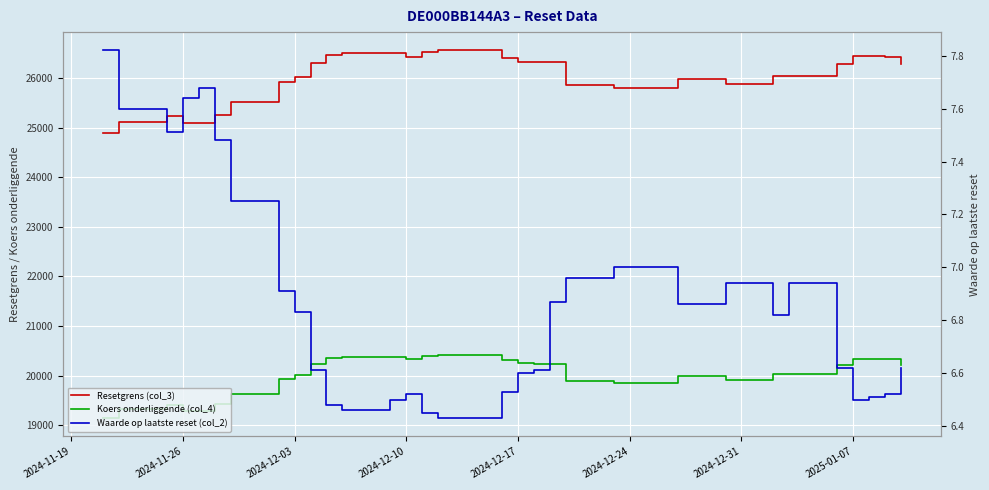

Which series has the widest spread of values?

Resetgrens (col_3)